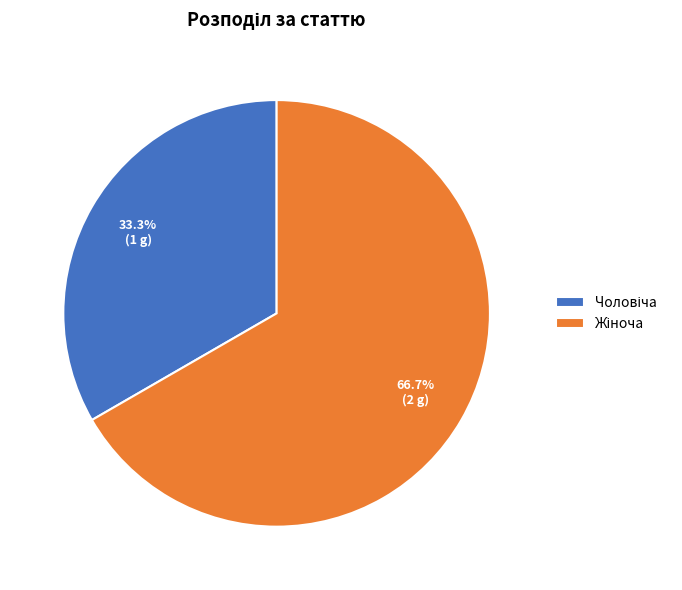

Does any single category account for the majority?

Yes